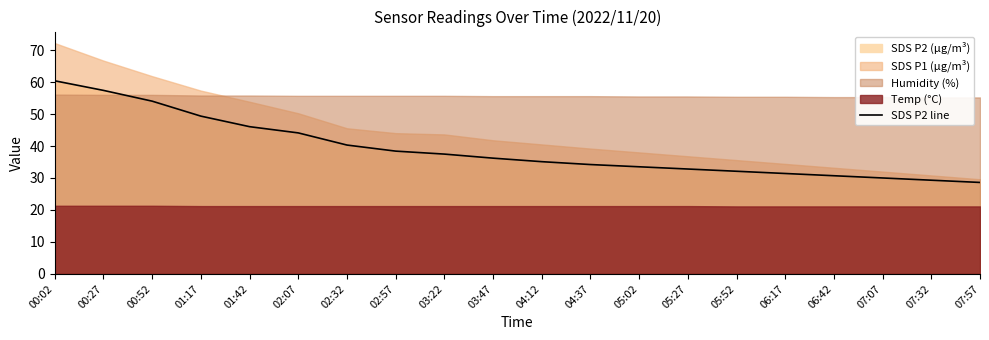

Reading left to right, list all the values displayed in this chart.

00:02=60.4	00:27=57.4	00:52=54.0	01:17=49.4	01:42=46.0	02:07=44.1	02:32=40.3	02:57=38.4	03:22=37.5	03:47=36.2	04:12=35.1	04:37=34.2	05:02=33.5	05:27=32.8	05:52=32.1	06:17=31.4	06:42=30.7	07:07=30.0	07:32=29.3	07:57=28.6